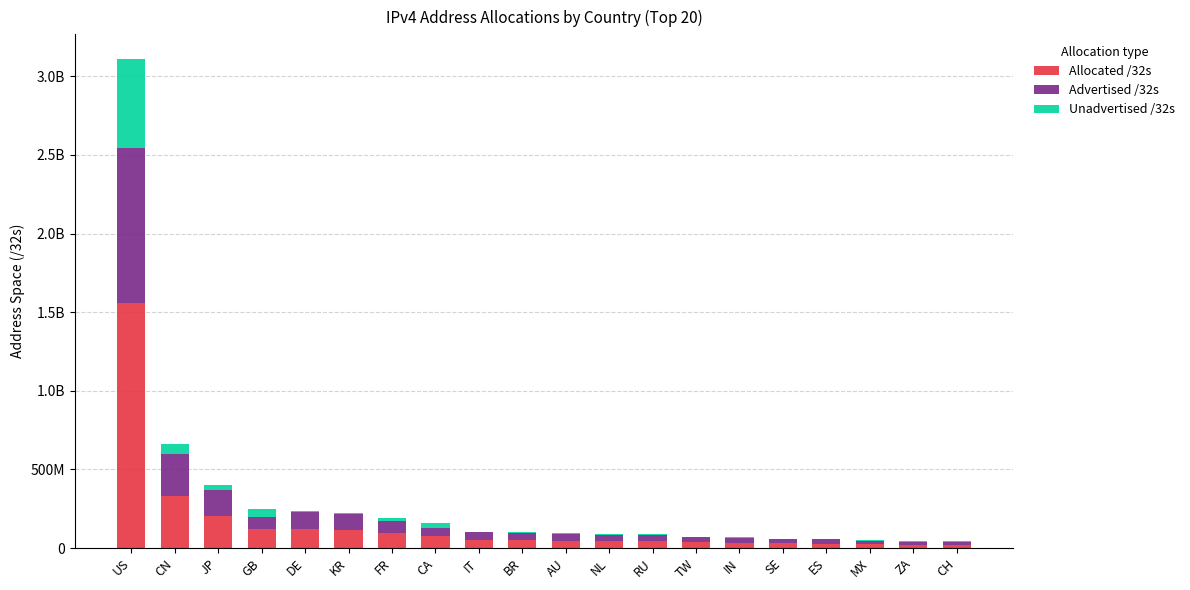

Are the bars horizontal?

No